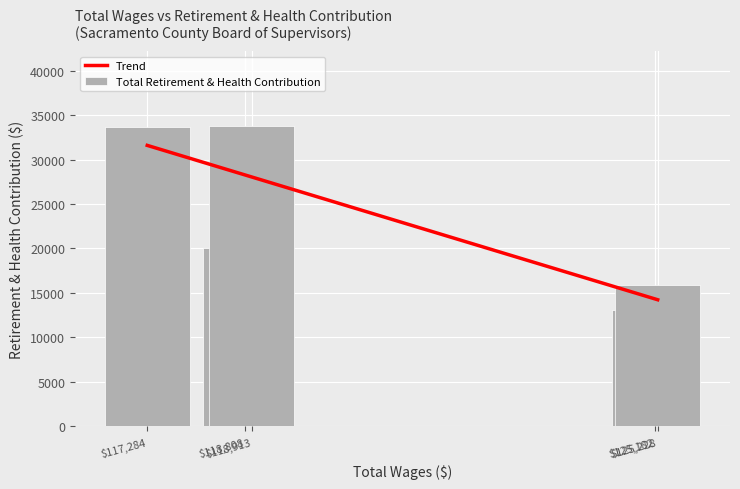

Reading right to left, what are all the values shown in this chart?

District 5=33674	District 4=20062	District 1=33776	District 2=13025	District 3=15922